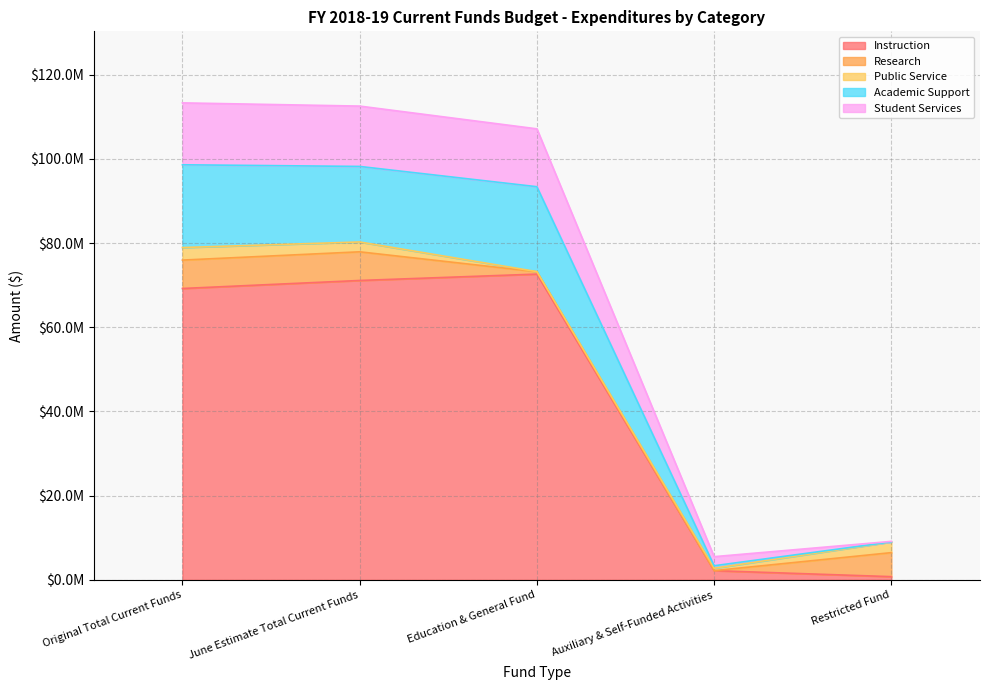

At which label does Academic Support reach its peak?

Original Total Current Funds